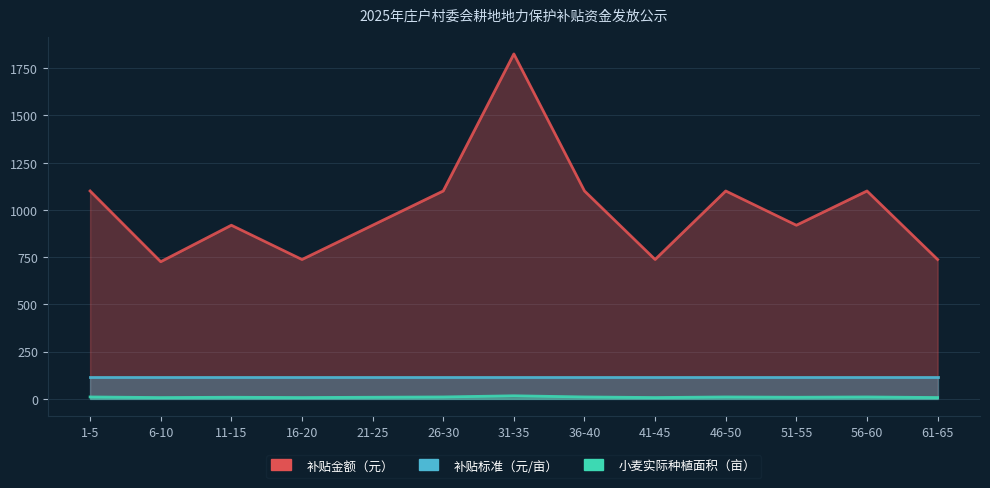

Is it true that 补贴金额（元） equals 8.9 at 6-10?

False